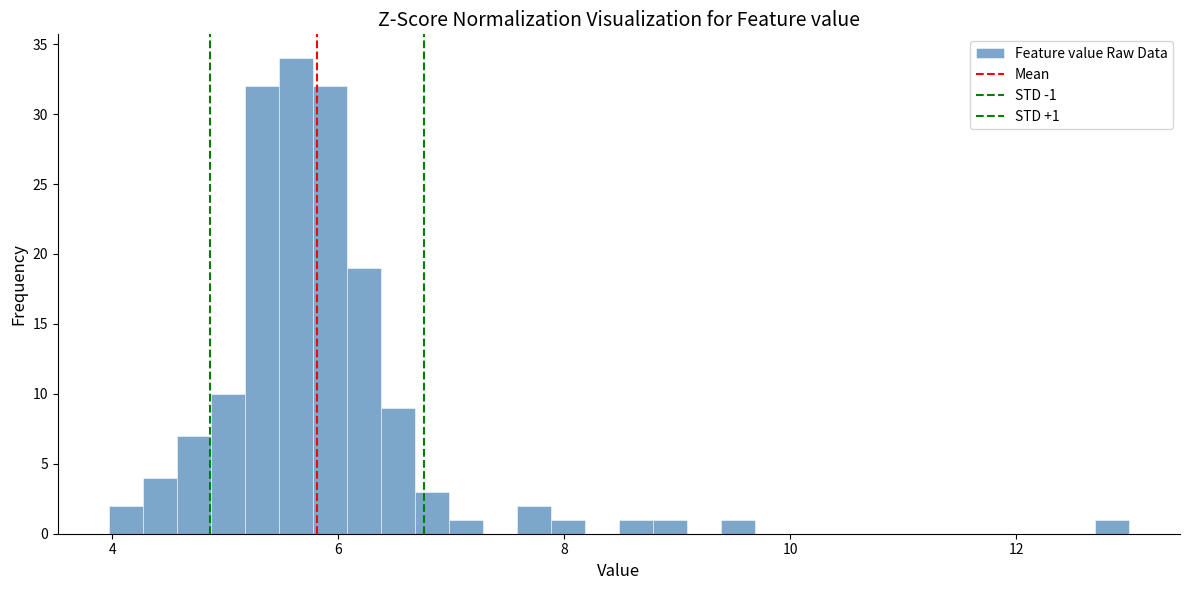

Around what value on the x-axis is the tallest bar? Give the approximate position of its centre, as read against the axis.

5.6